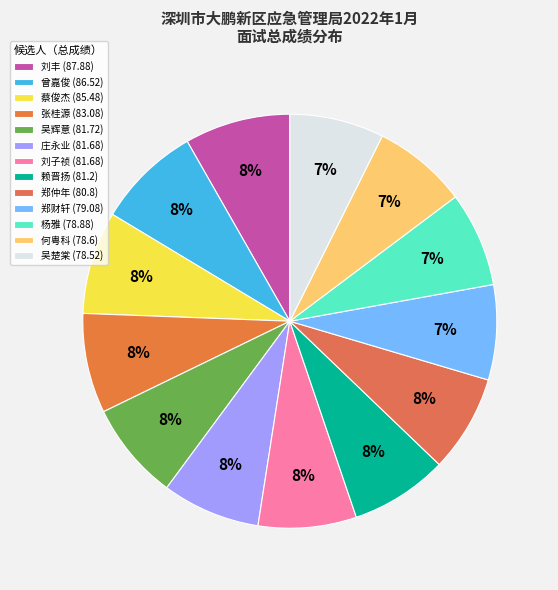

What percentage do 蔡俊杰 and 吴楚棠 together represent?

15.4%